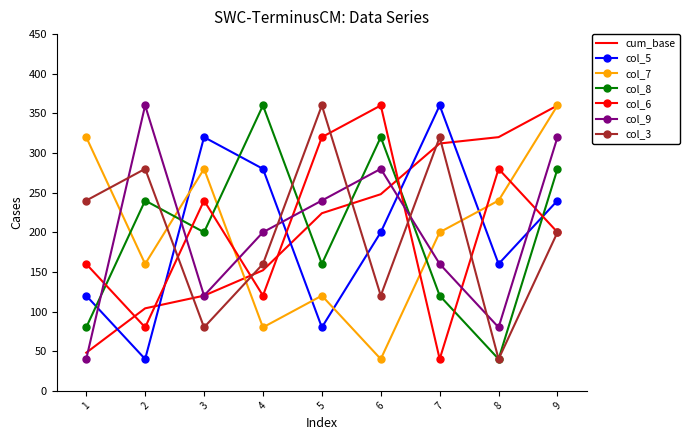

In col_5, how many points are lower than both neighbors (excluding endpoints)?

3